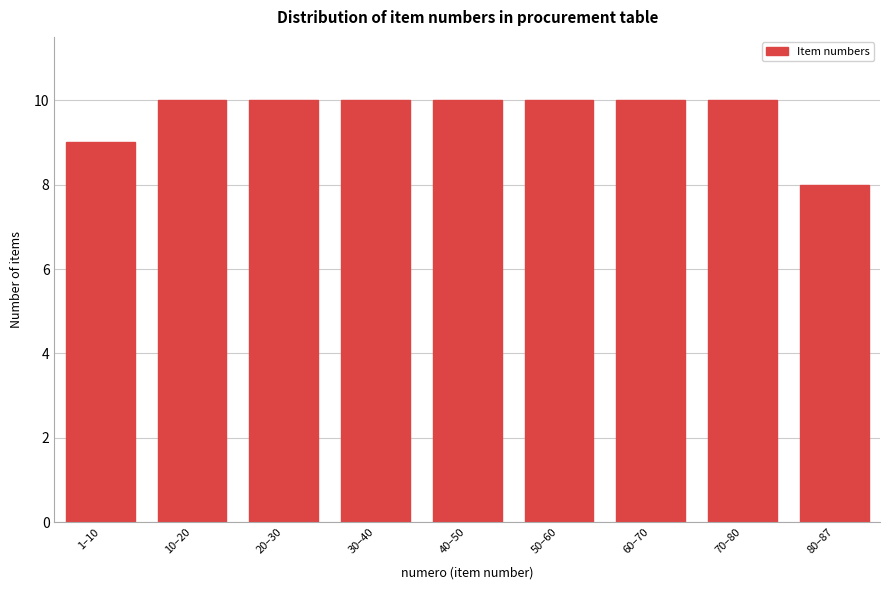

Reading right to left, extract all data points from this chart.

8	10	10	10	10	10	10	10	9